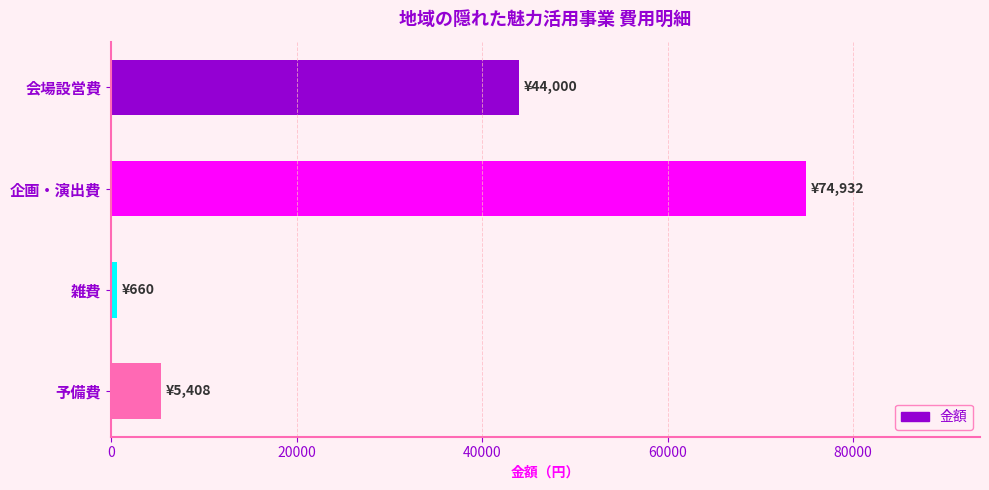

What is the greatest value displayed?

74932